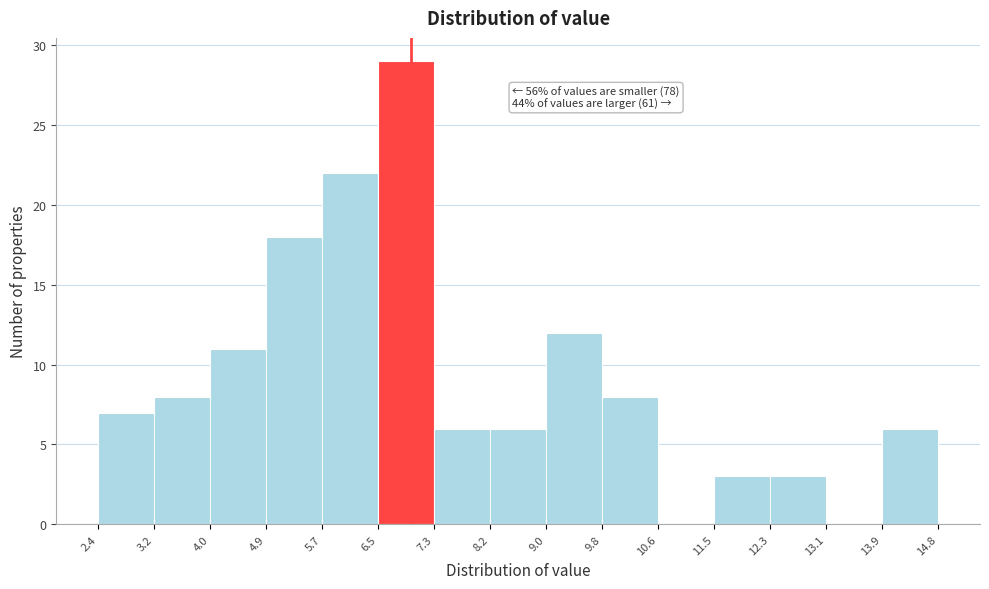

Over which range of the x-axis is the bar tallest?

6.5 to 7.3